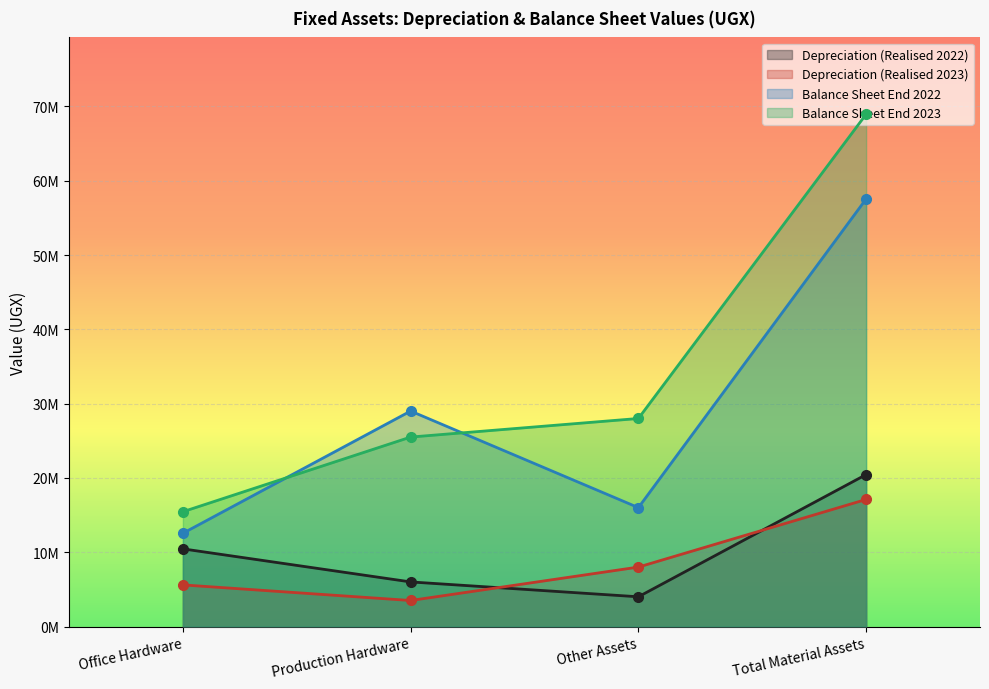

True or false: Balance Sheet End 2023 and Depreciation (Realised 2022) intersect in this chart.

False